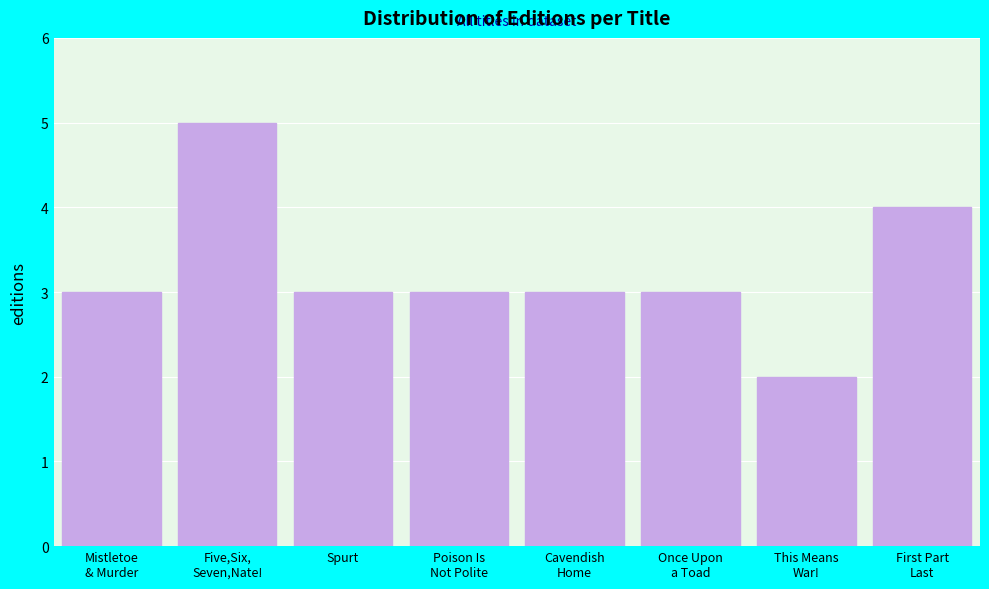

Reading left to right, extract all data points from this chart.

3	5	3	3	3	3	2	4